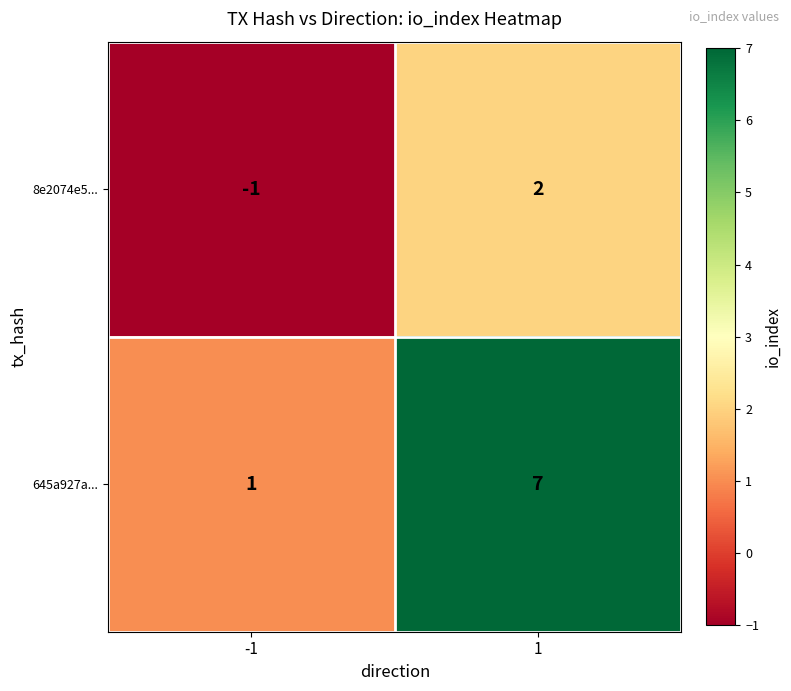

List the series in order of their peak value, lowest first.

8e2074e5..., 645a927a...